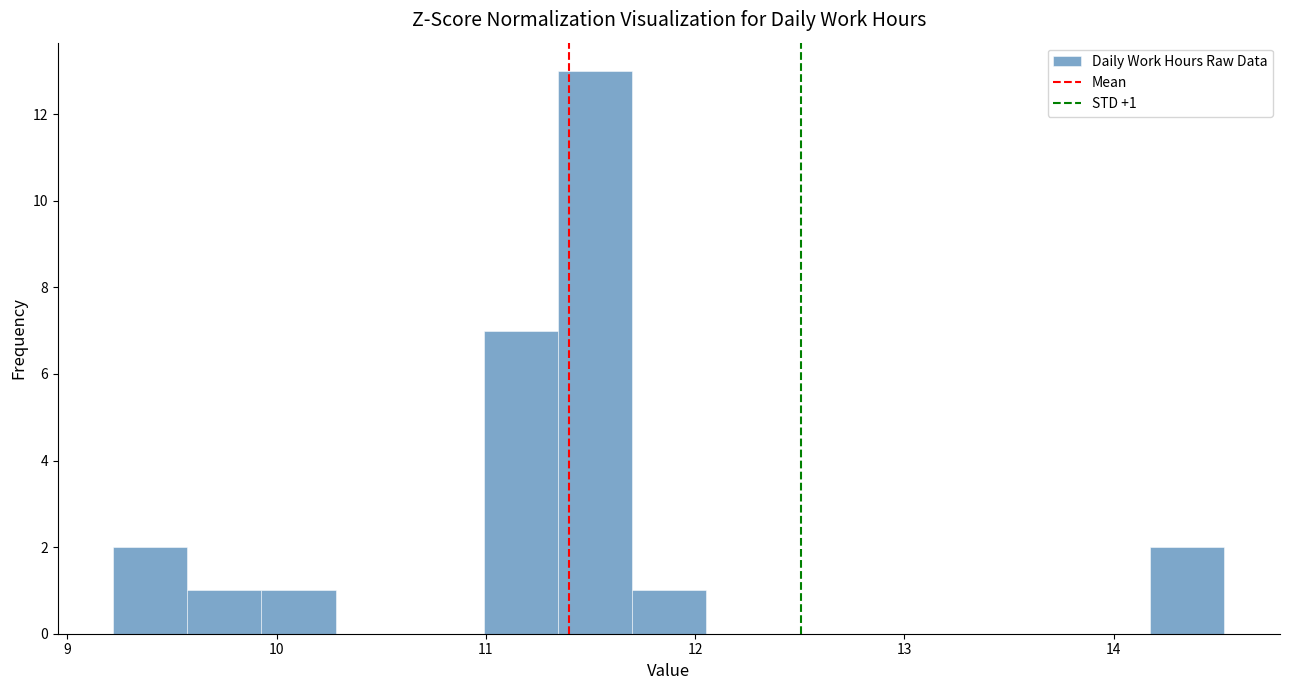

Read against the x-axis, roughly where is the centre of the tallest bar?

11.5